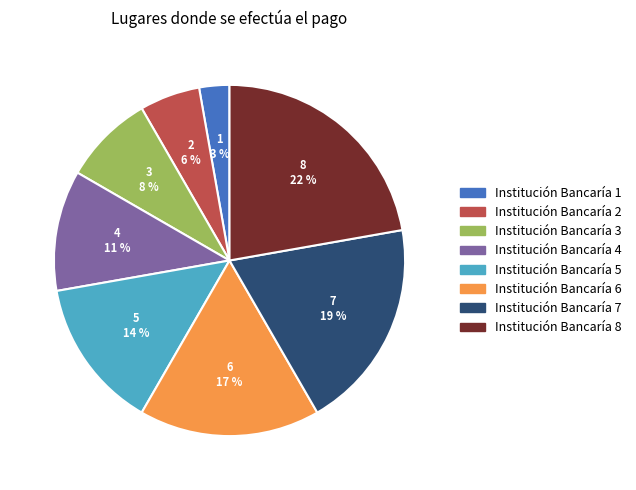

What is the ratio of the value at Institución Bancaría 8 to the value at Institución Bancaría 4?

2.0